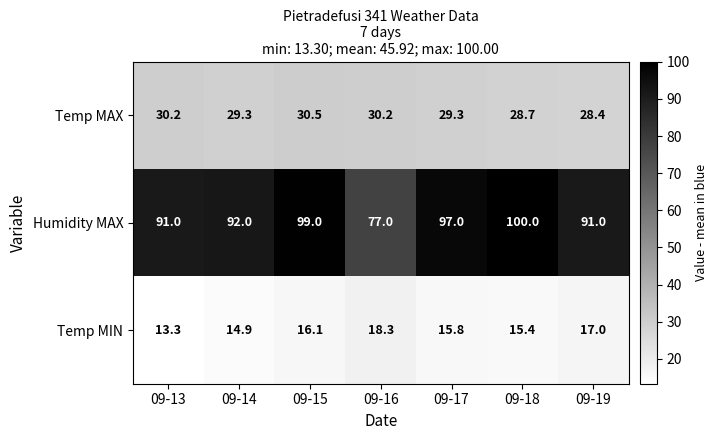

Which category has the highest value across all series?

09-18